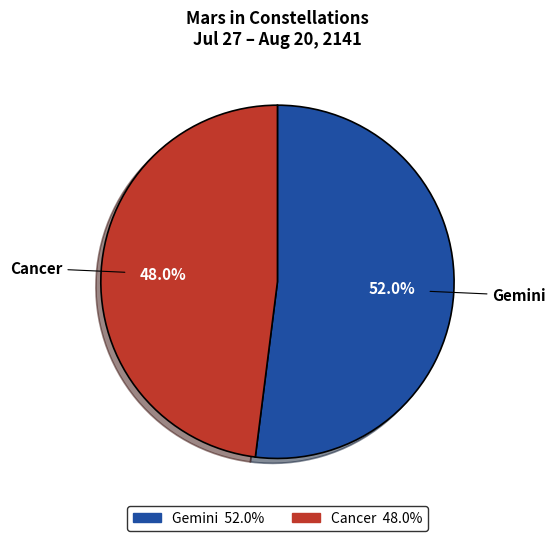

Is Cancer the majority of the pie?

No